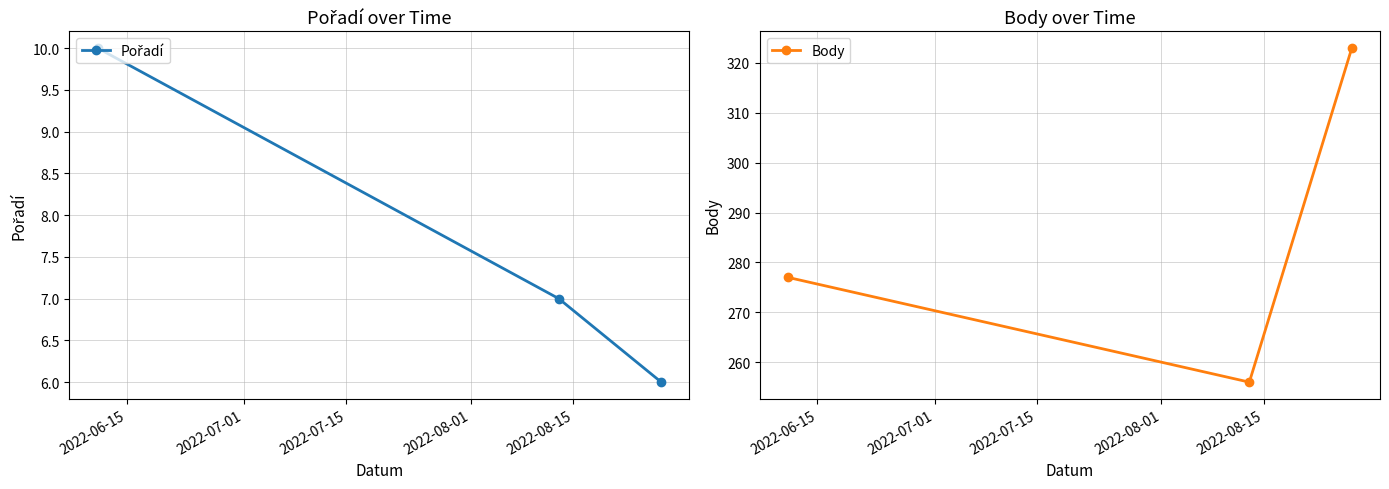

What is the lowest value of the Body series?

256